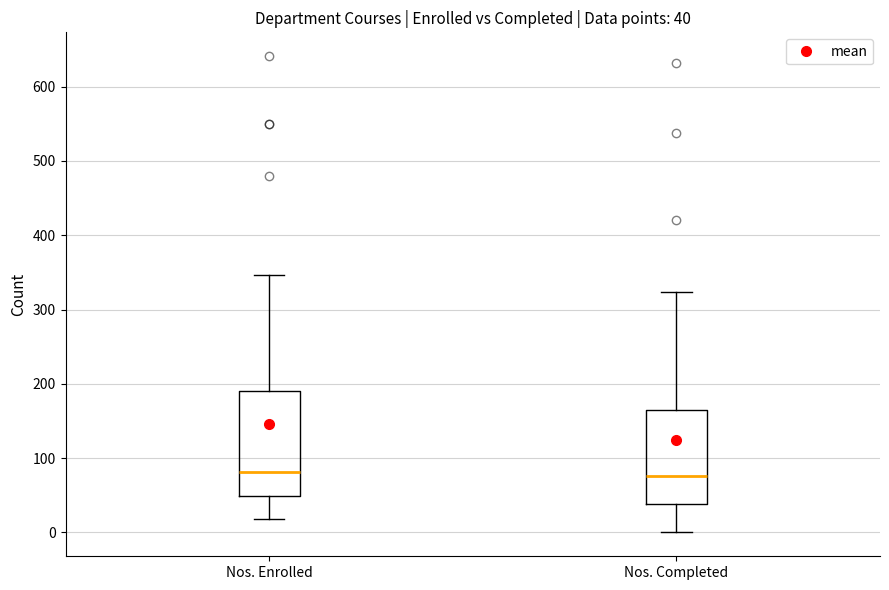

Which box is the tallest, from its lower edge to its upper edge?

Nos. Enrolled